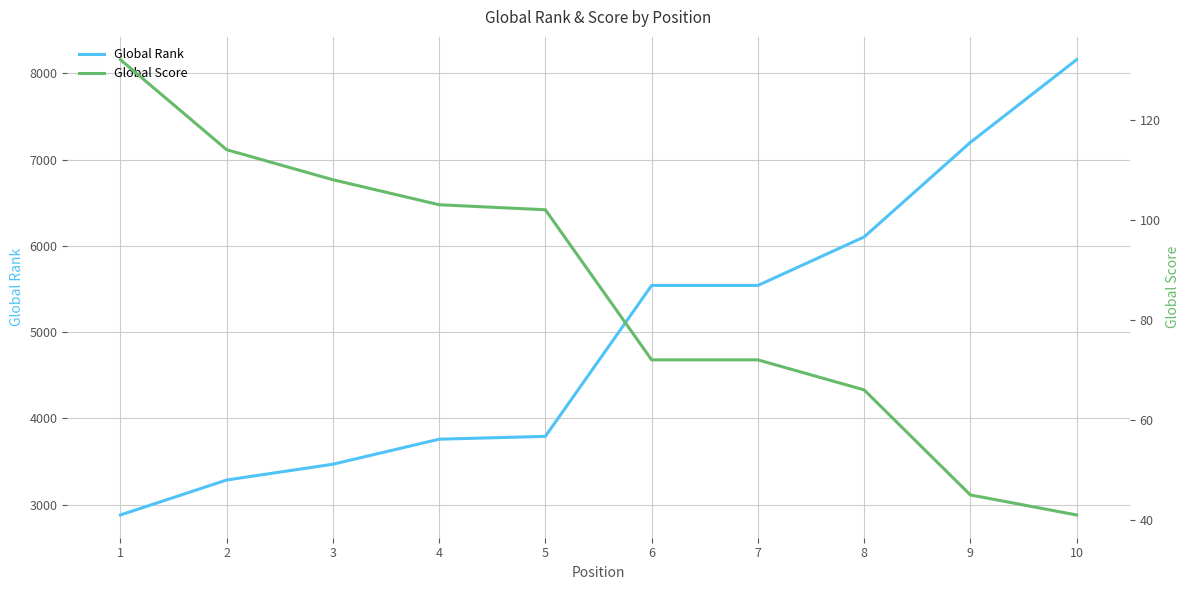

List the labels in order of Global Score value, smallest first.

10, 9, 8, 6, 7, 5, 4, 3, 2, 1